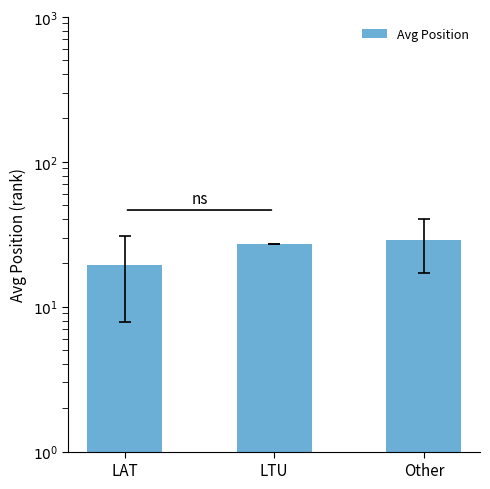

What is the value of the 1st bar from the left?

19.4